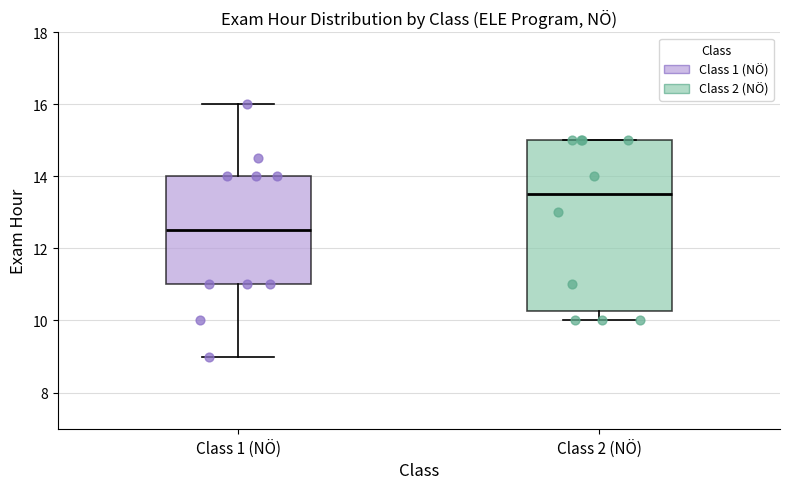

Which box has the highest median line?

Class 2 (NÖ)